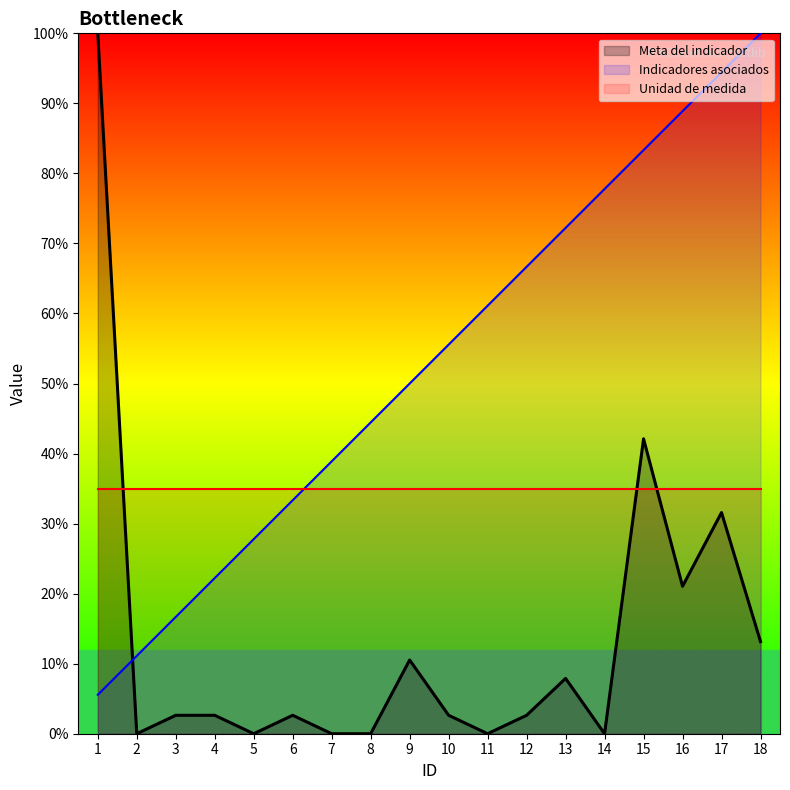

Does the chart have visible grid lines?

No